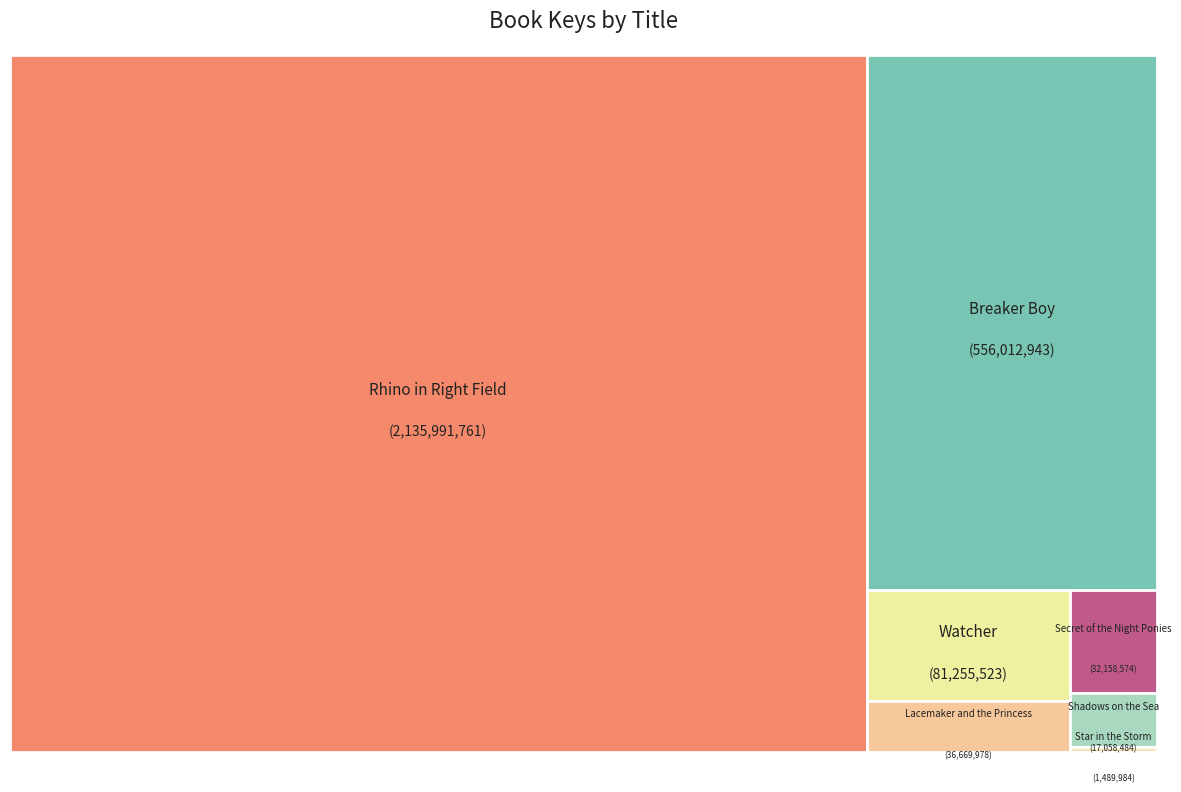

To the nearest percent, what is the difference between the largest and smallest slice percentages?

75%